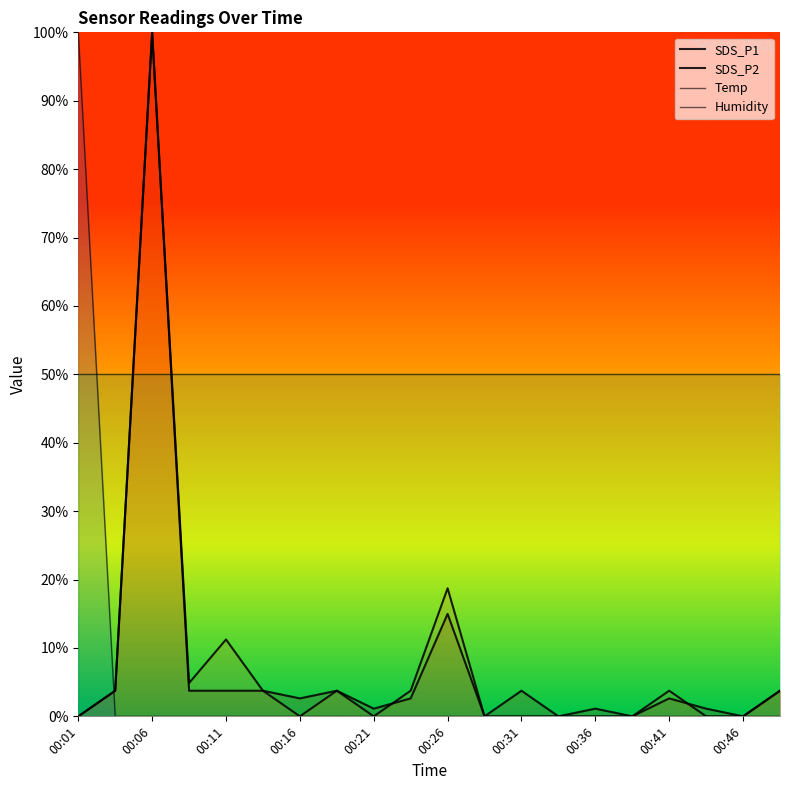

True or false: Temp has more than 1 interior local peaks.

False